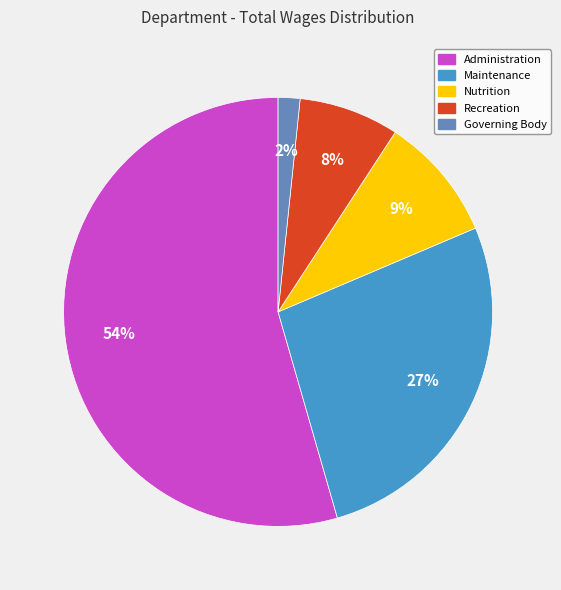

Rank the categories by value from highest to lowest.

Administration, Maintenance, Nutrition, Recreation, Governing Body